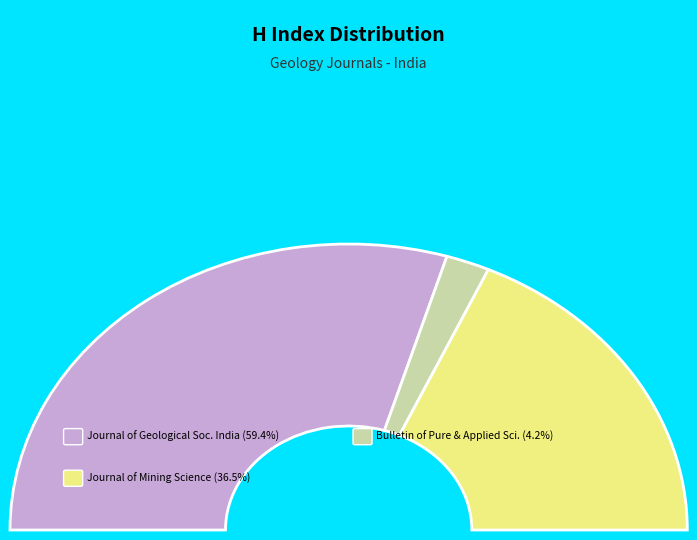

What is the majority slice?

Journal of the Geological Society of India